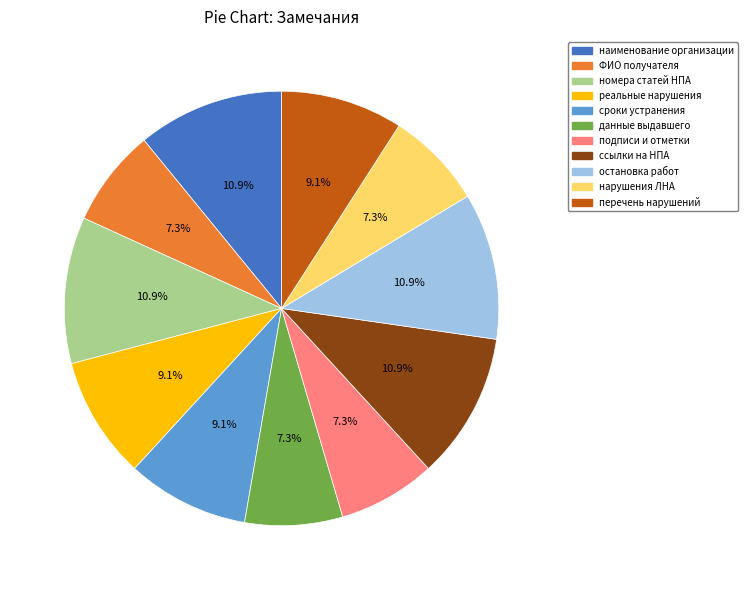

Combined, what portion of the pie is номера статей НПА and данные выдавшего?

18.2%